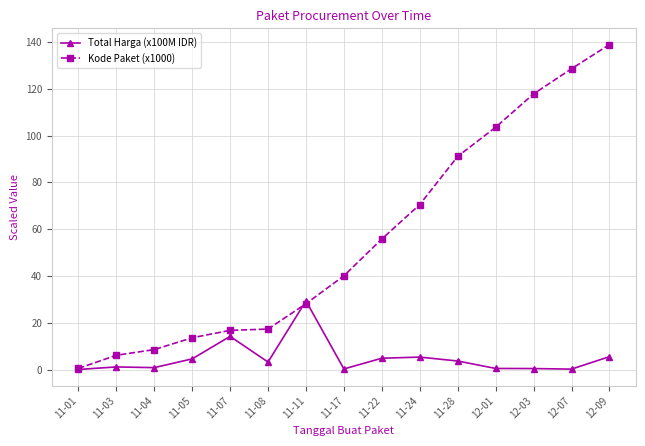

True or false: Total Harga (x100M IDR) has more than 0 interior local peaks.

True